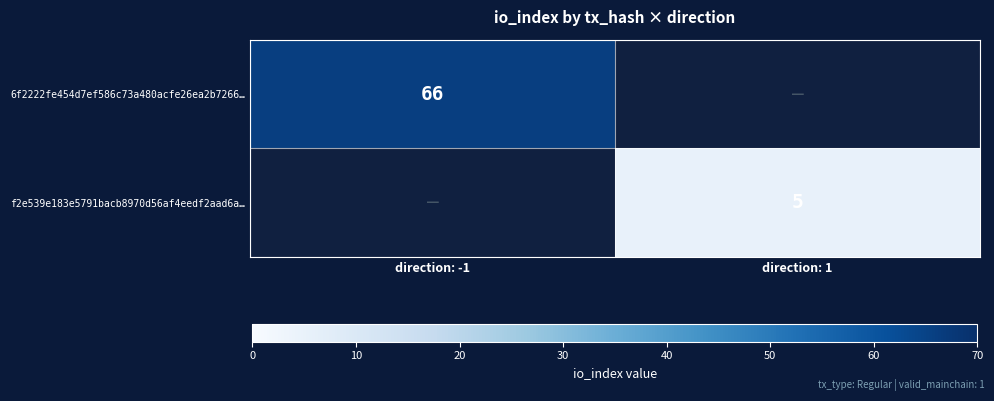

Between direction: 1 and direction: -1, which is larger?

direction: -1